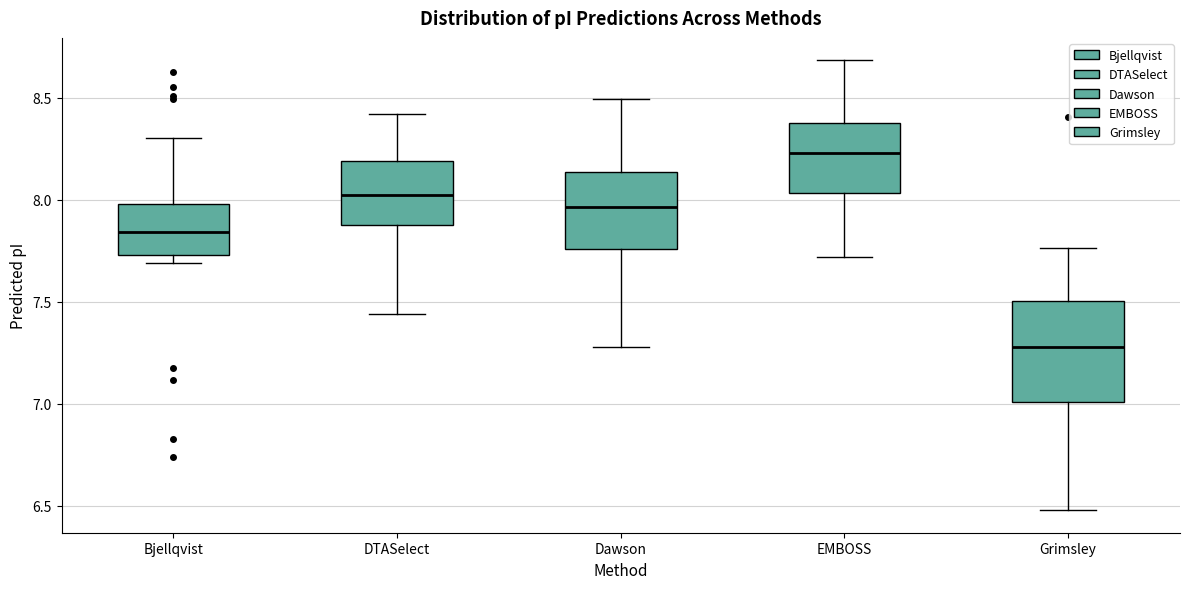

Reading left to right, read every box against the y-axis: the position of its median line, the range the box covers, and the ends of its whiskers. The values are not printed on the chart, so give them approximately, as read against the axis.

Bjellqvist: median 7.85, box 7.75 to 8.00, whiskers 7.70 to 8.30
DTASelect: median 8.00, box 7.85 to 8.20, whiskers 7.45 to 8.40
Dawson: median 7.95, box 7.75 to 8.15, whiskers 7.30 to 8.50
EMBOSS: median 8.25, box 8.05 to 8.40, whiskers 7.70 to 8.70
Grimsley: median 7.30, box 7.00 to 7.50, whiskers 6.50 to 7.75